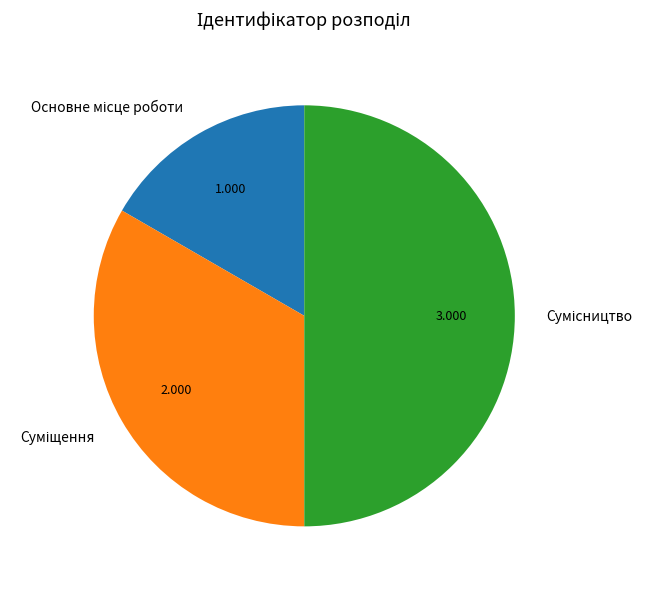

What percentage do Основне місце роботи and Сумісництво together represent?

66.7%